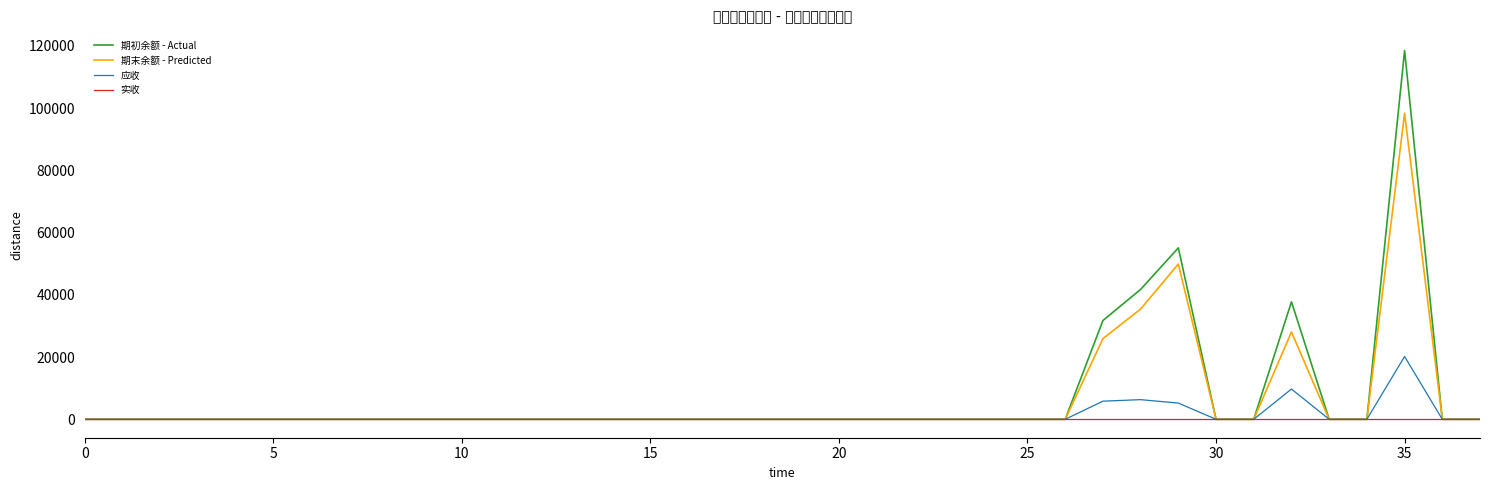

What is the maximum value shown in the chart?

118463.8